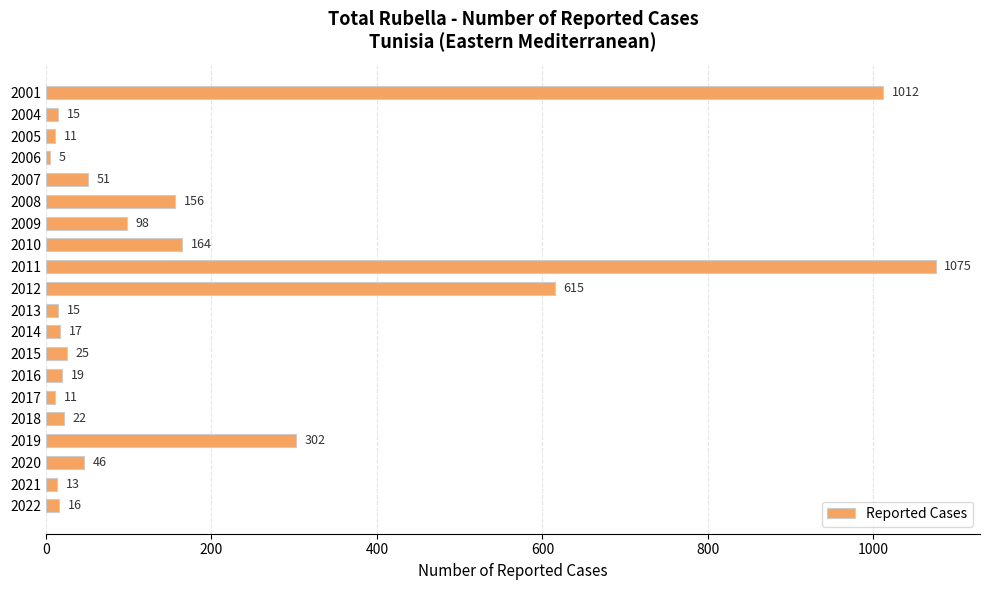

Reading bottom to top, transcribe all the data shown in this chart.

2022=16	2021=13	2020=46	2019=302	2018=22	2017=11	2016=19	2015=25	2014=17	2013=15	2012=615	2011=1075	2010=164	2009=98	2008=156	2007=51	2006=5	2005=11	2004=15	2001=1012